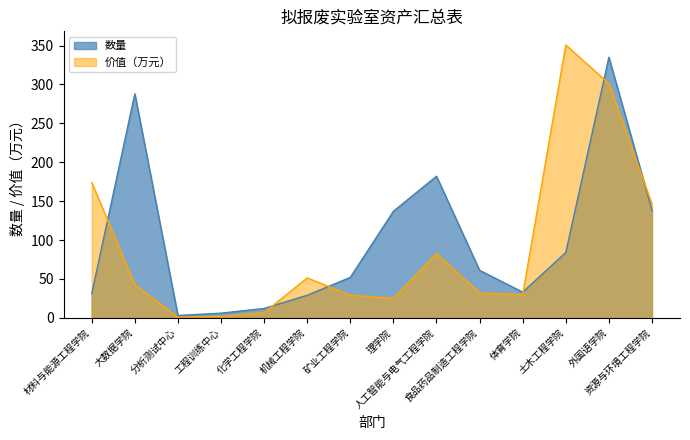

Between 分析测试中心 and 化学工程学院, which series saw the biggest shift?

数量